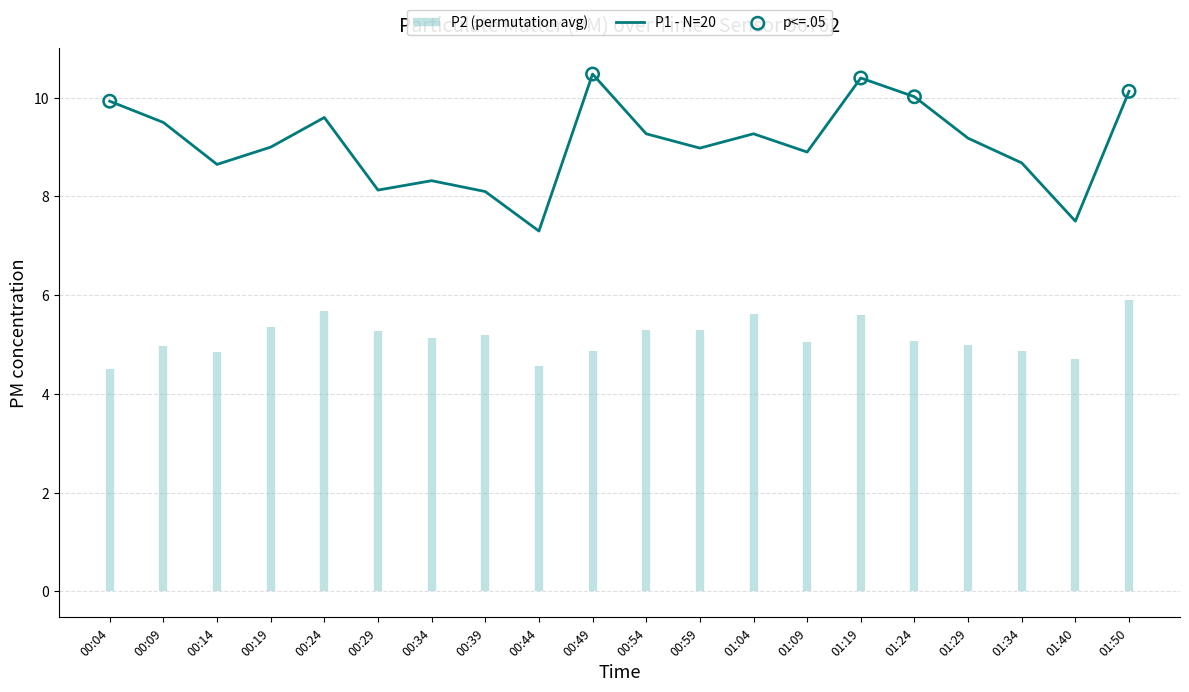

What is the change in value from 00:14 to 01:50?

+1.5